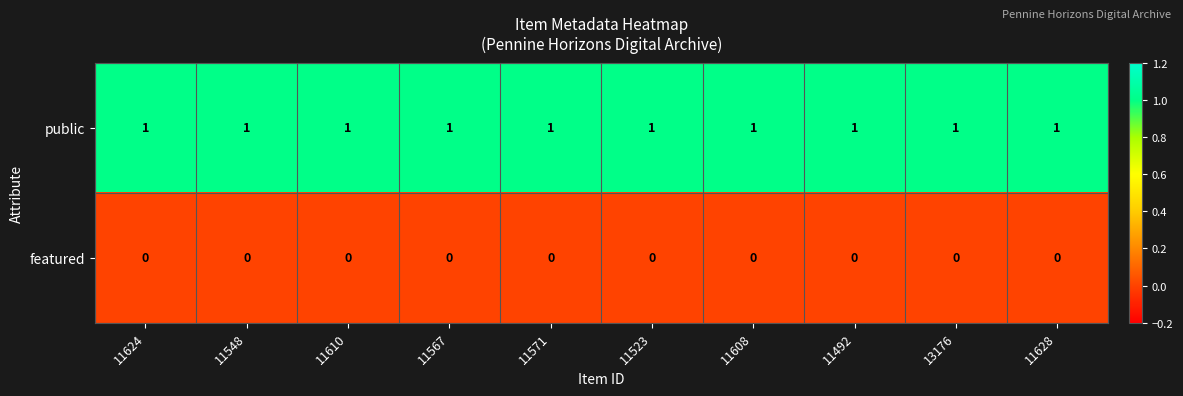

How many series are shown in this chart?

2